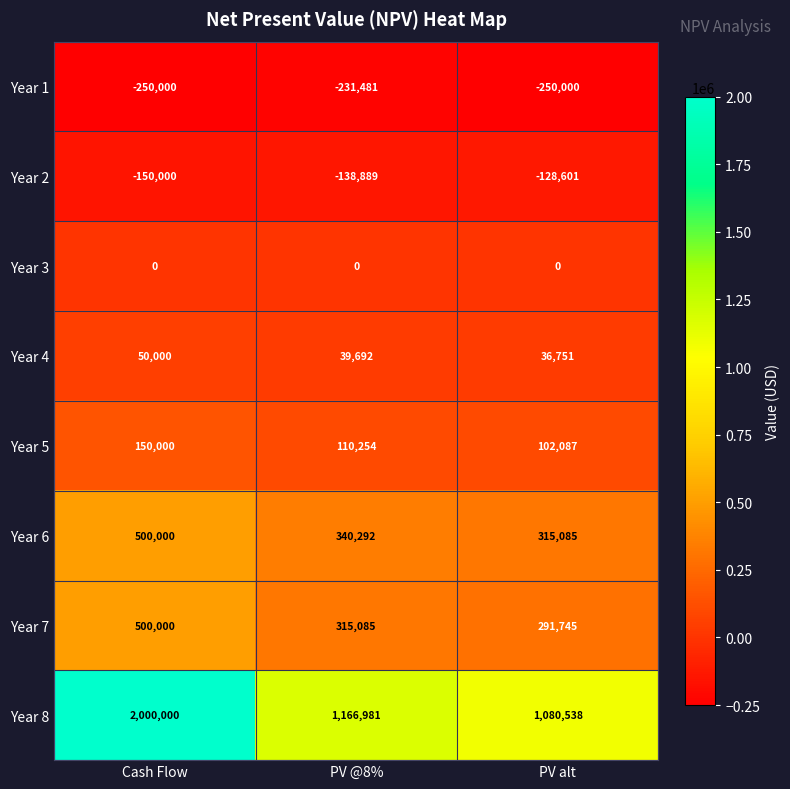

True or false: Year 4 has a value of 39692 at PV @8%.

True